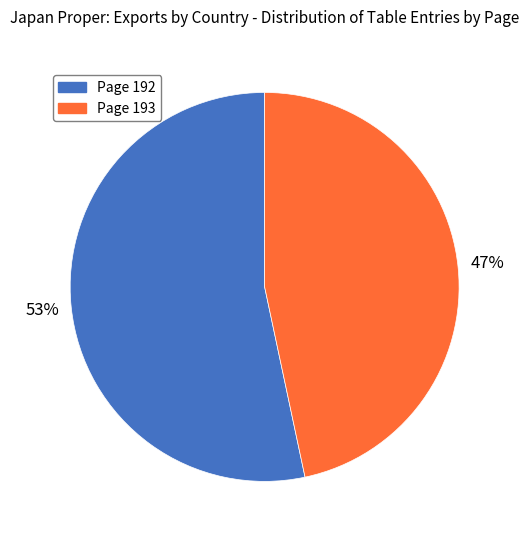

To the nearest percent, what is the average slice percentage?

50%